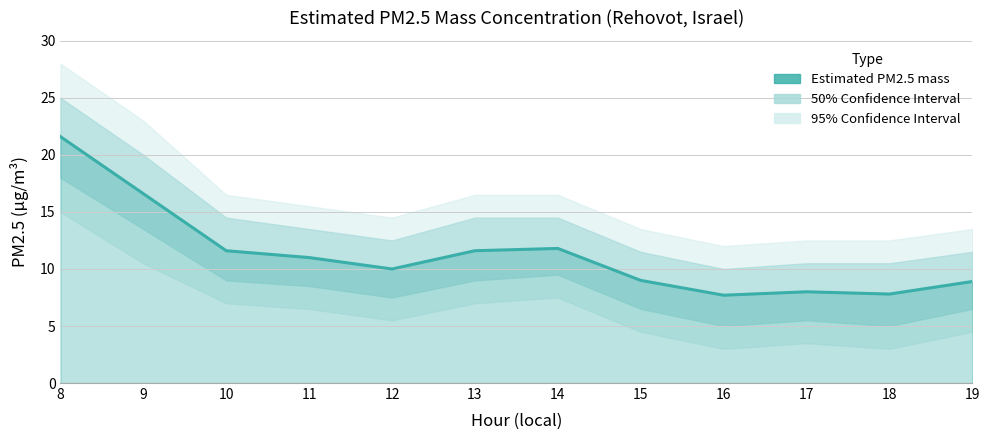

List the labels in order of value, smallest first.

16, 18, 17, 19, 15, 12, 11, 10, 13, 14, 9, 8